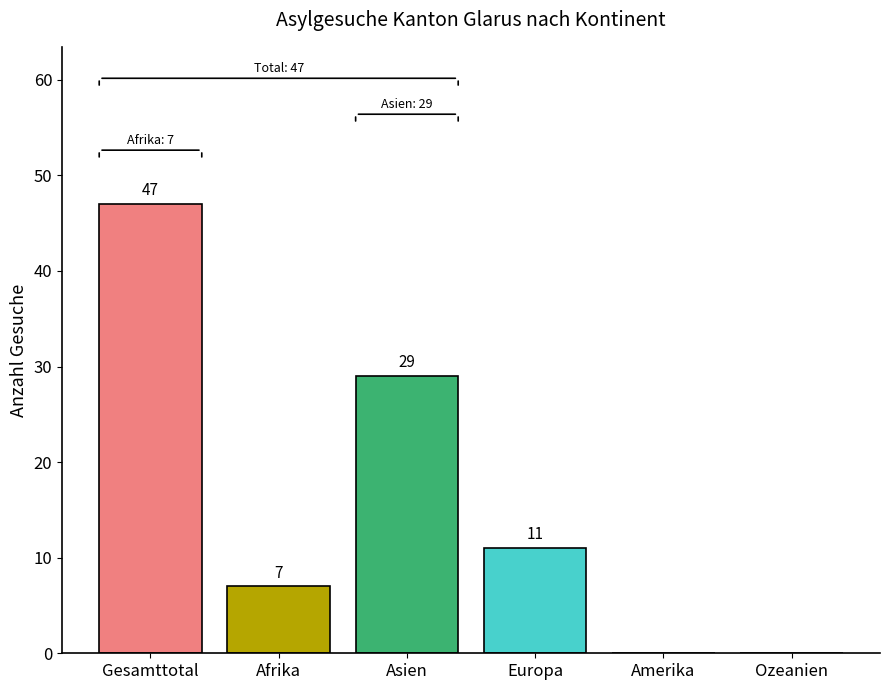

At which label is the value closest to 23?

Asien